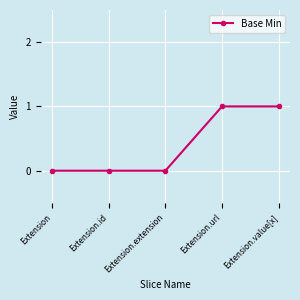

The value at Extension.id is 0. True or false?

True